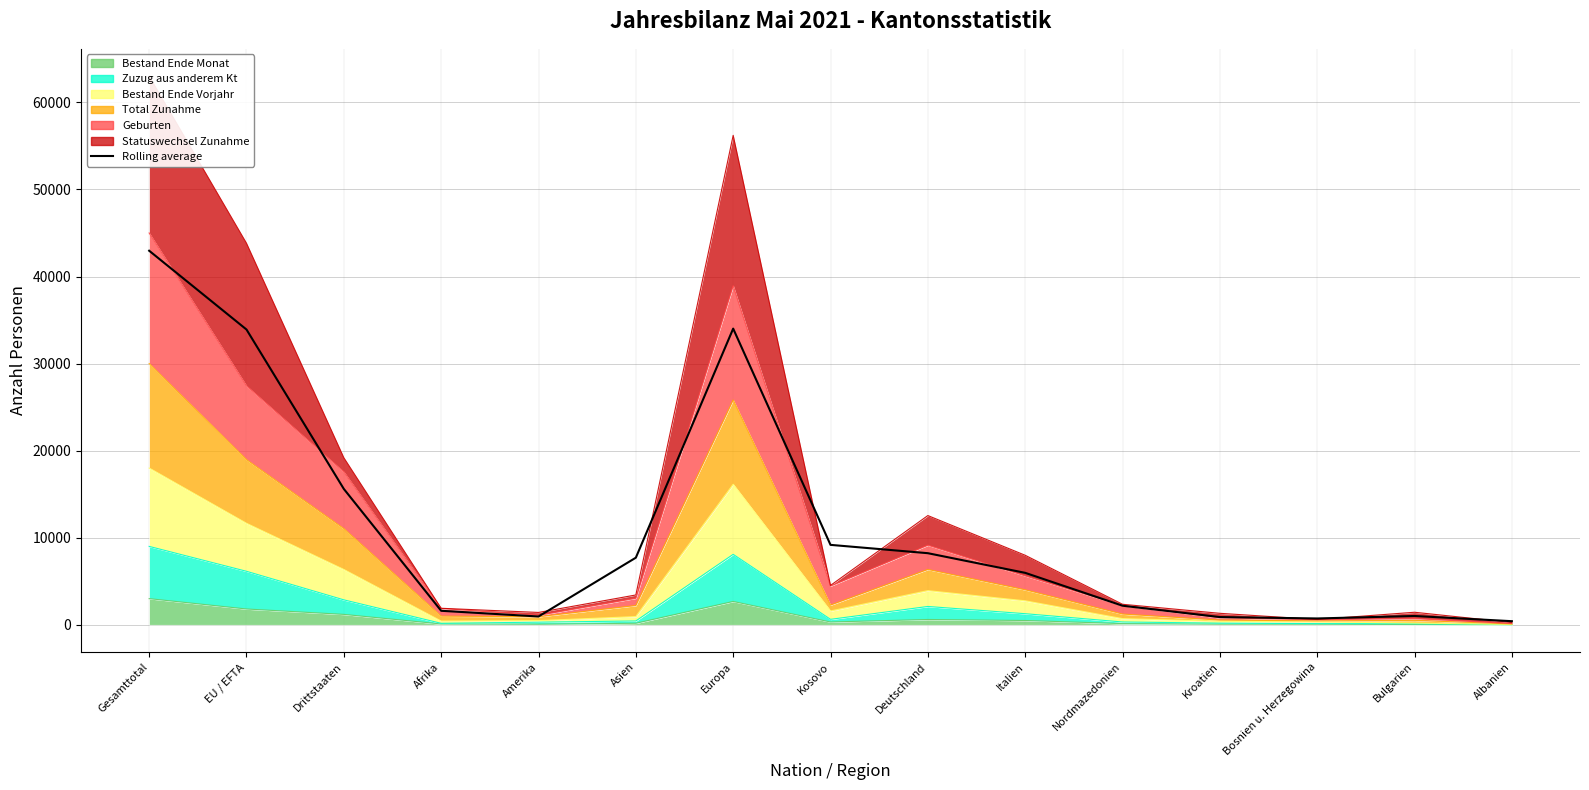

How many interior local valleys (lower than both neighbors) does the data have?

2